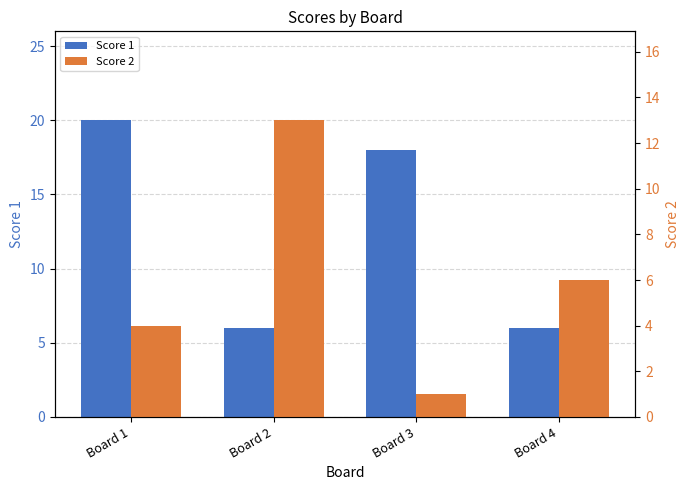

What value does the Score 1 series have at Board 4?

6